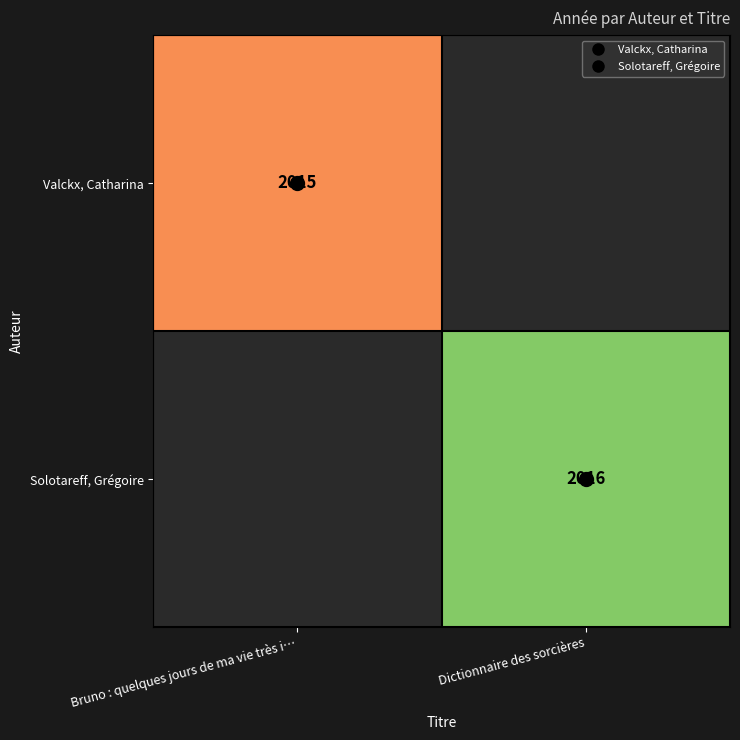

Which category has the lowest value in the Valckx, Catharina series?

Bruno : quelques jours de ma vie très i…